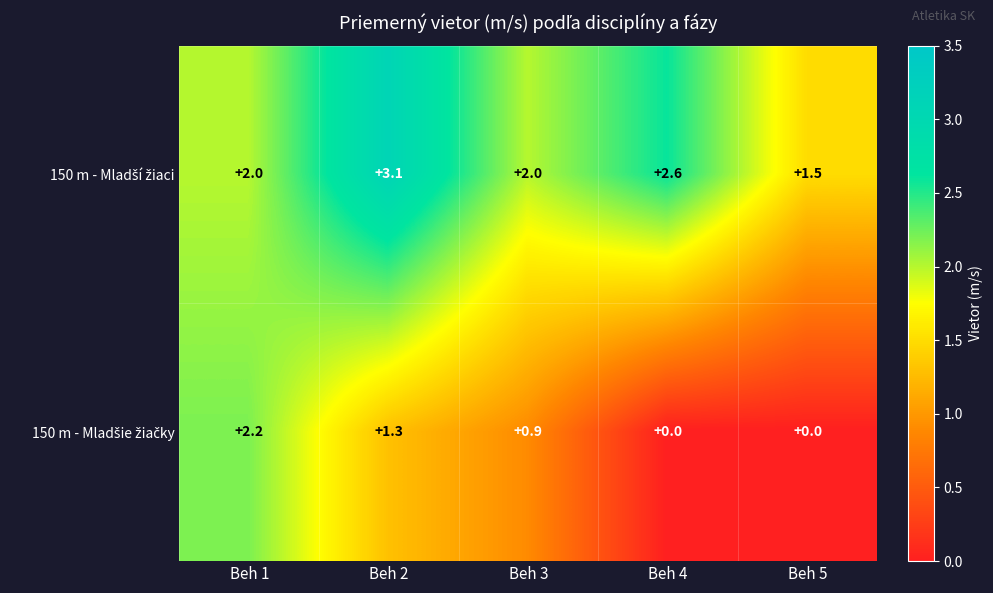

What is the difference between the highest and lowest values at Beh 2?

1.8